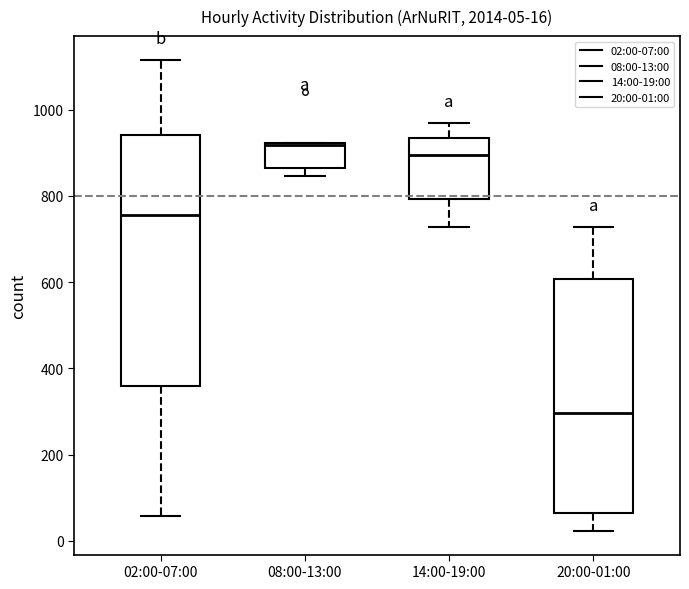

Comparing the boxes themselves (not the whiskers), which one is the tallest?

02:00-07:00